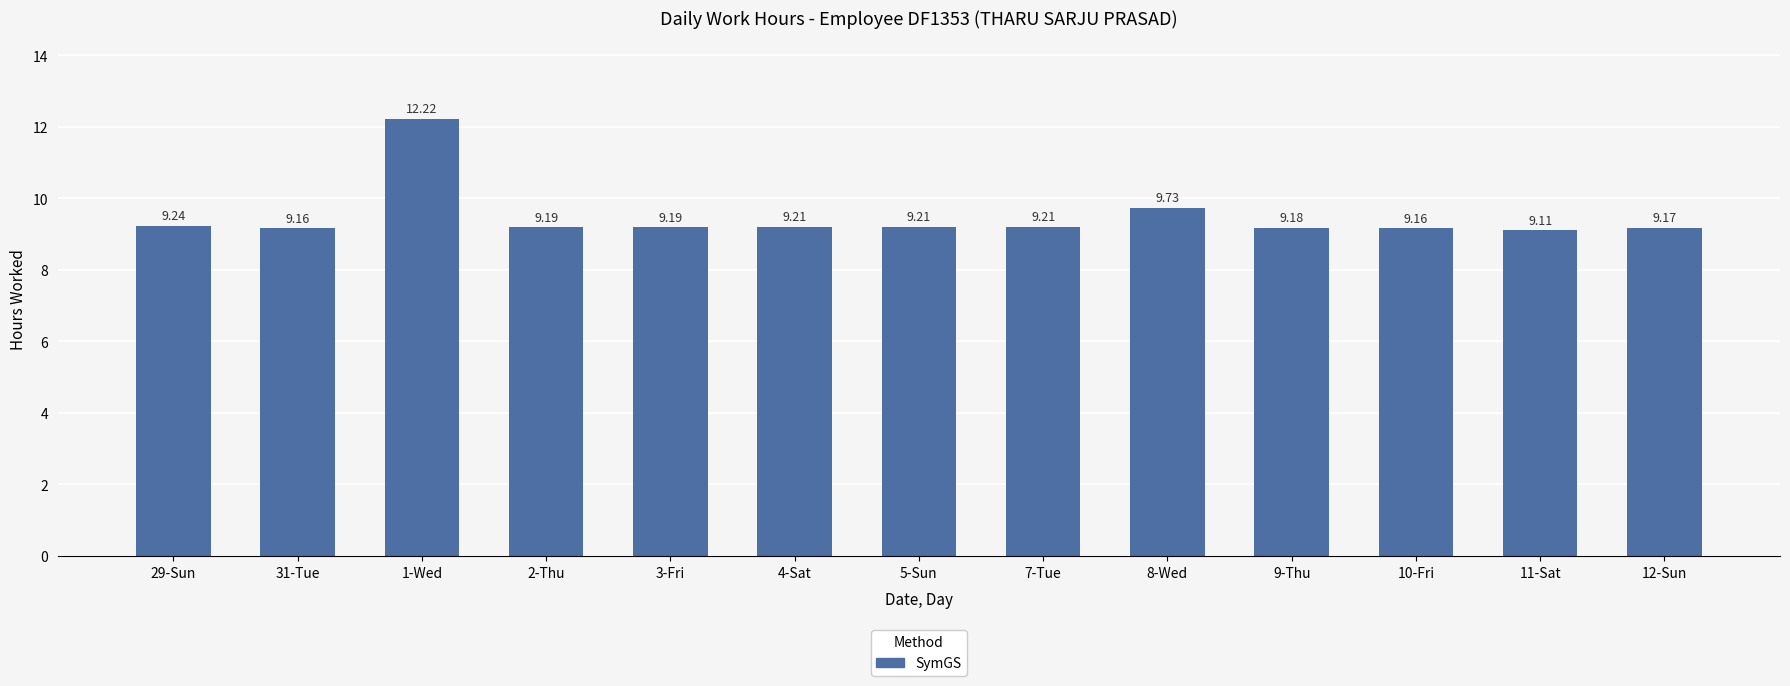

Which category has the lowest value across all series?

11-Sat